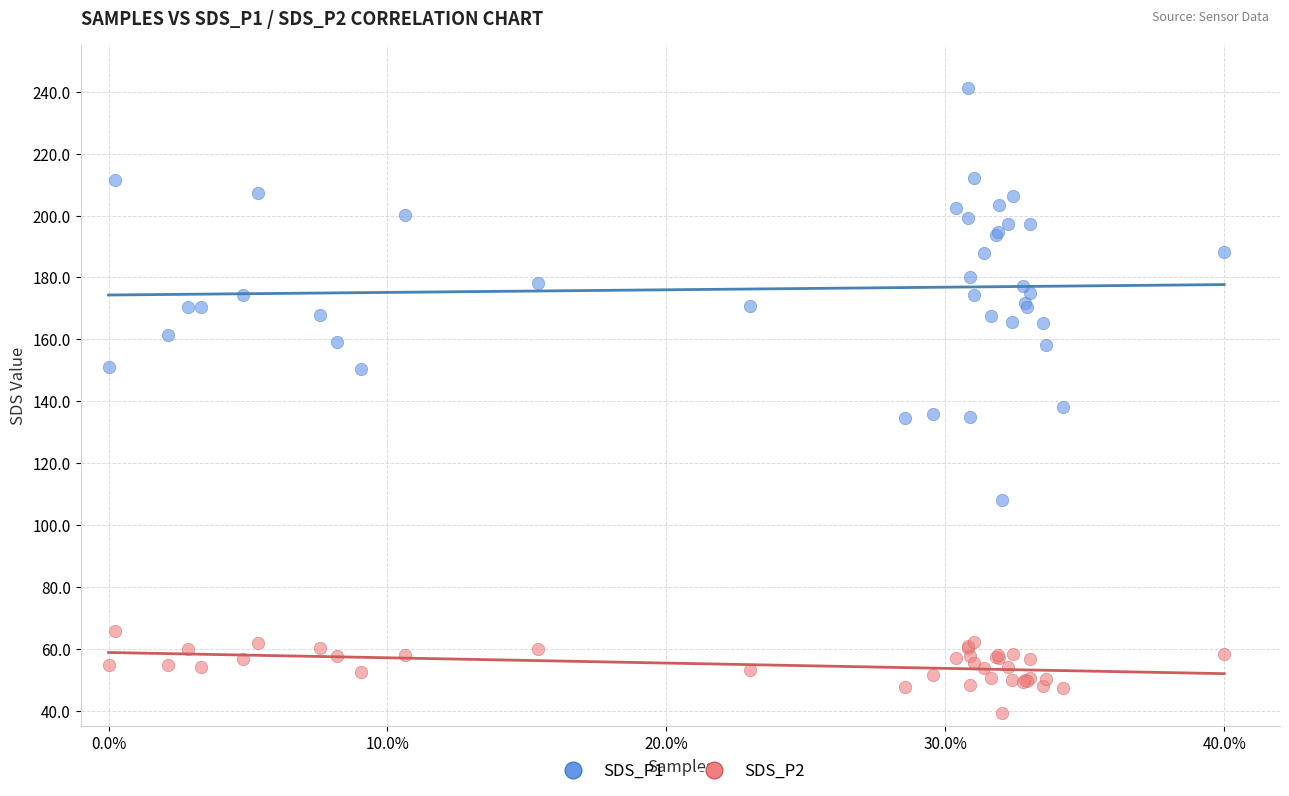

Which series has the largest Y range (max minus min)?

SDS_P1